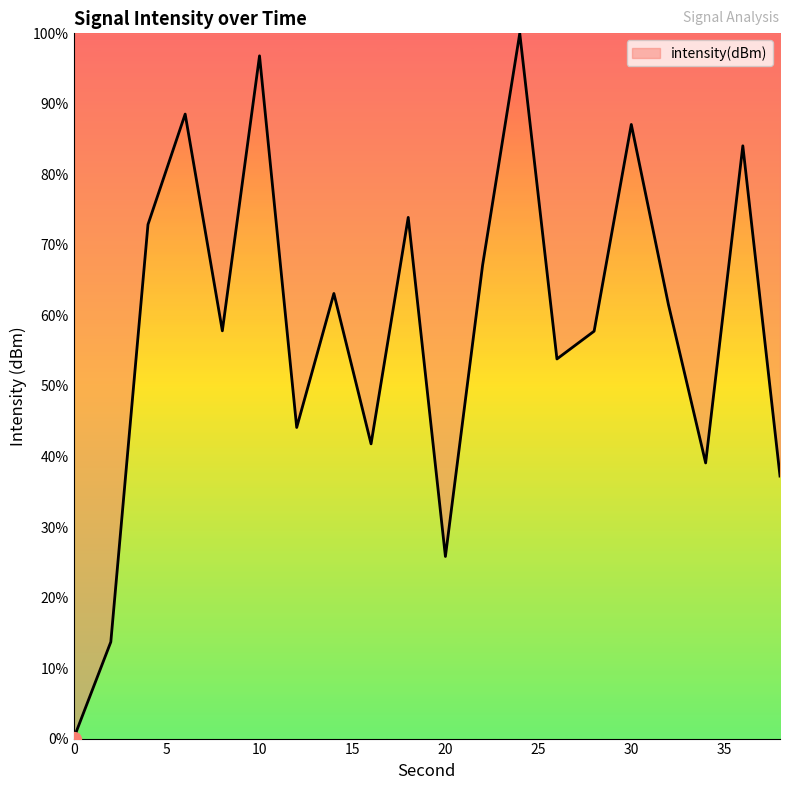

What is the difference between the maximum and minimum values?

100.0